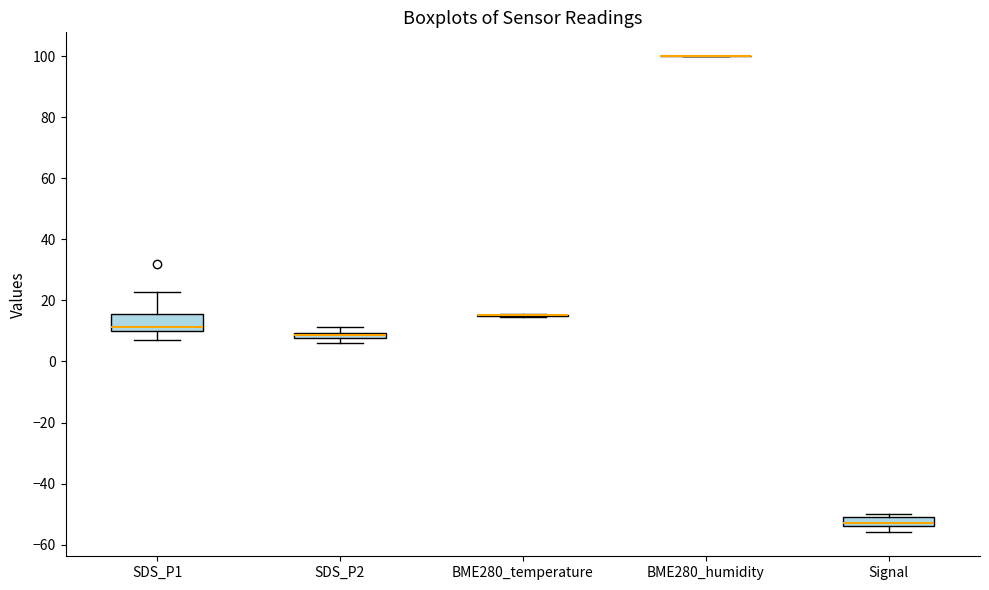

Which box is the tallest, from its lower edge to its upper edge?

SDS_P1